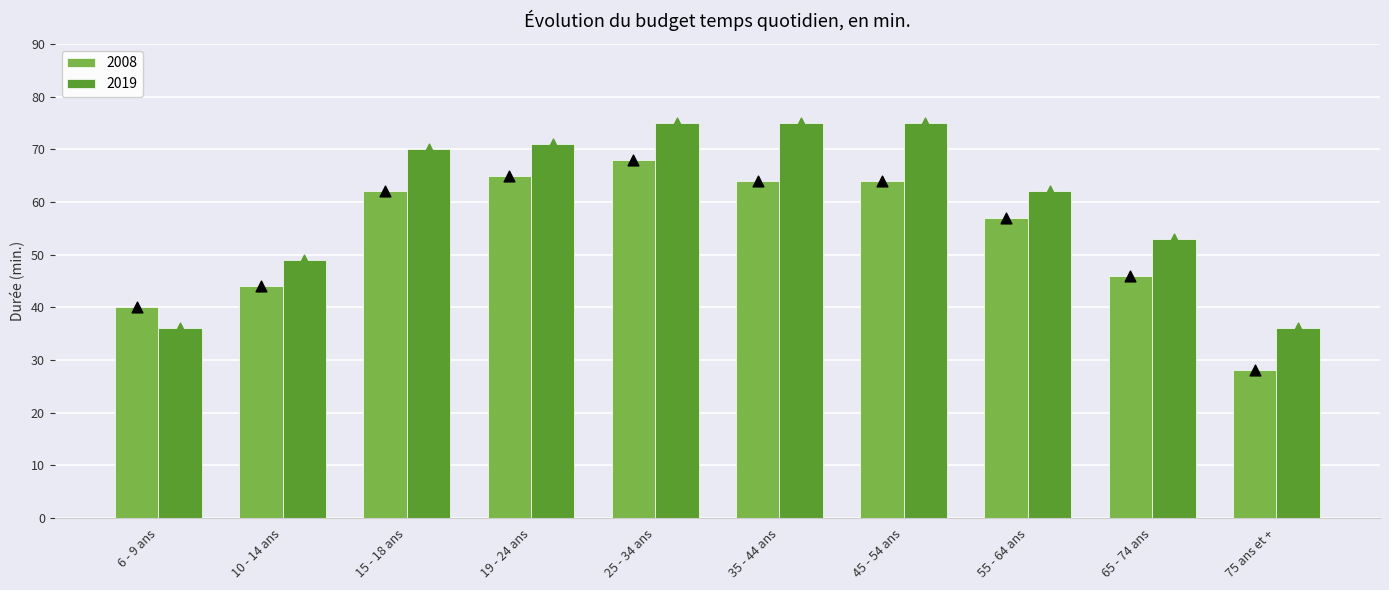

What are all the series names shown in the legend?

2008, 2019